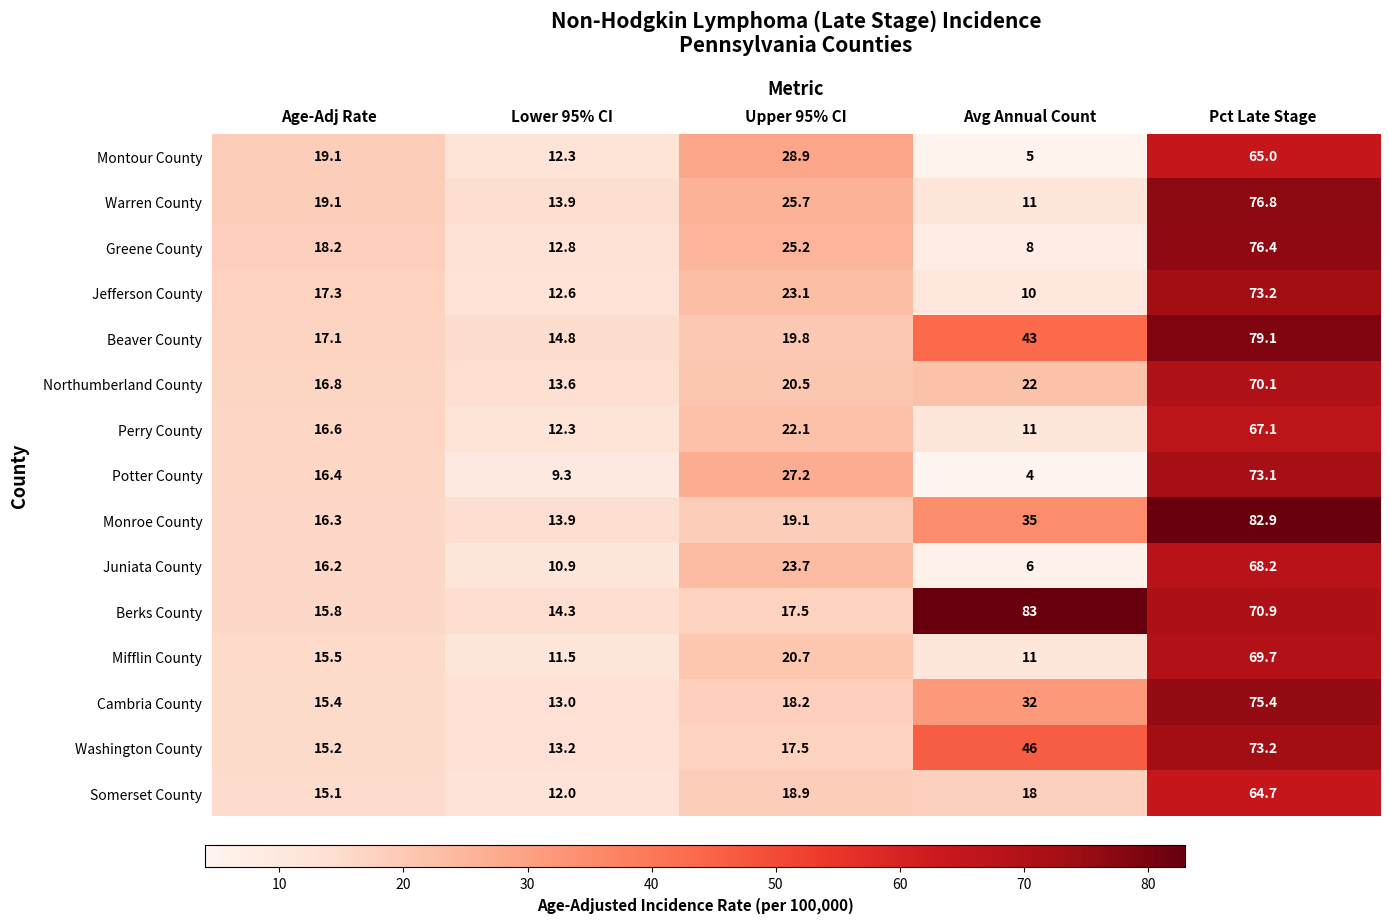

How many data points in Potter County are above 16?

3